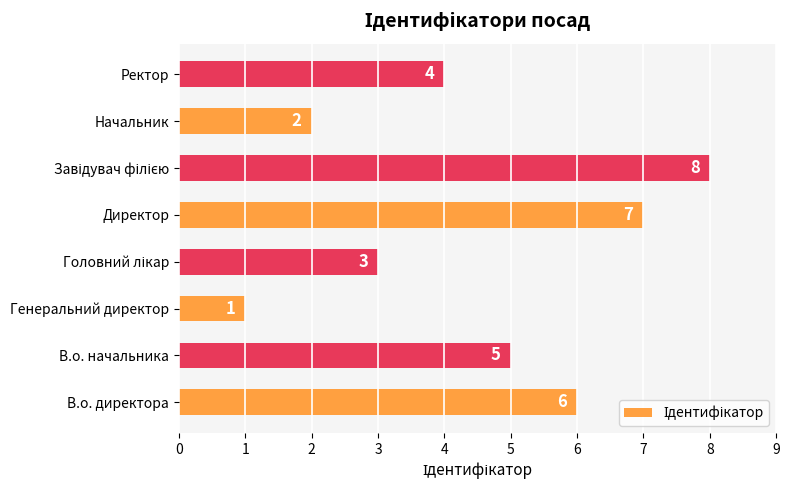

How many series are shown in this chart?

1